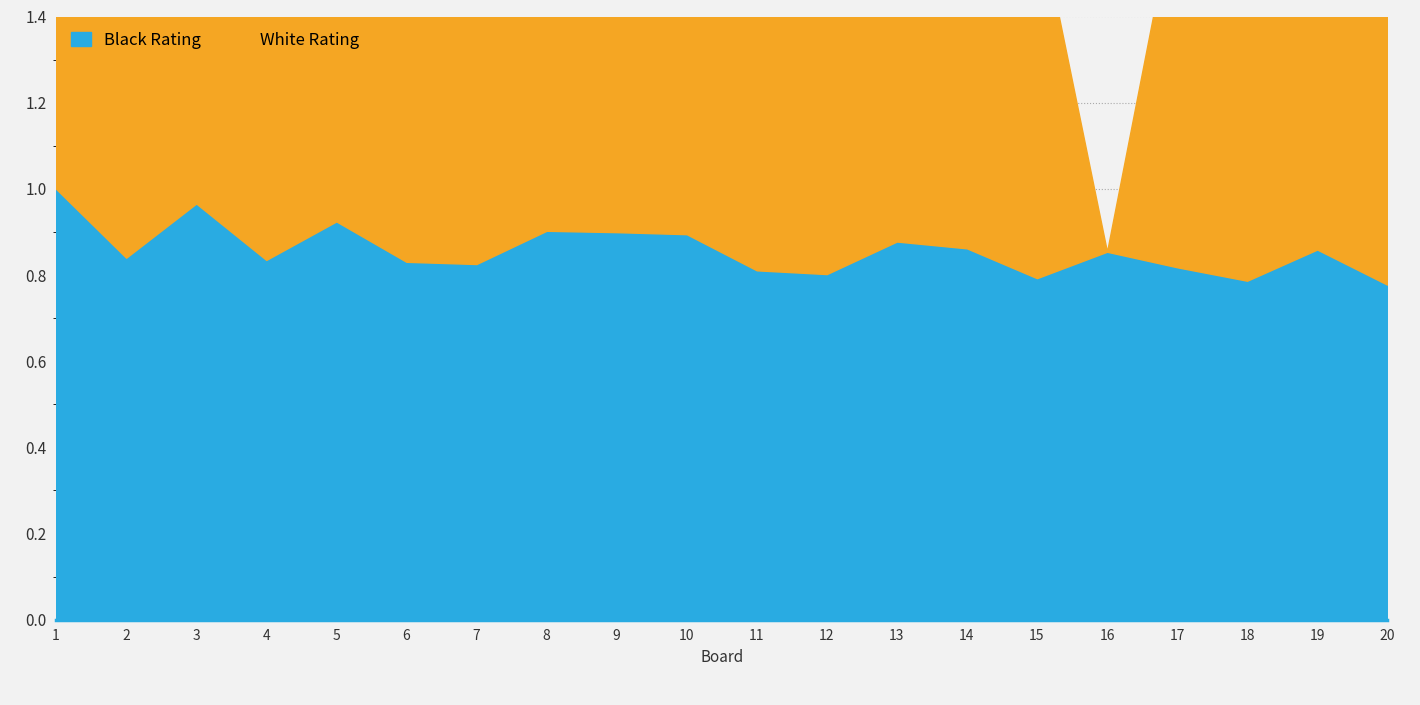

True or false: the data has more than 2 interior local peaks.

True